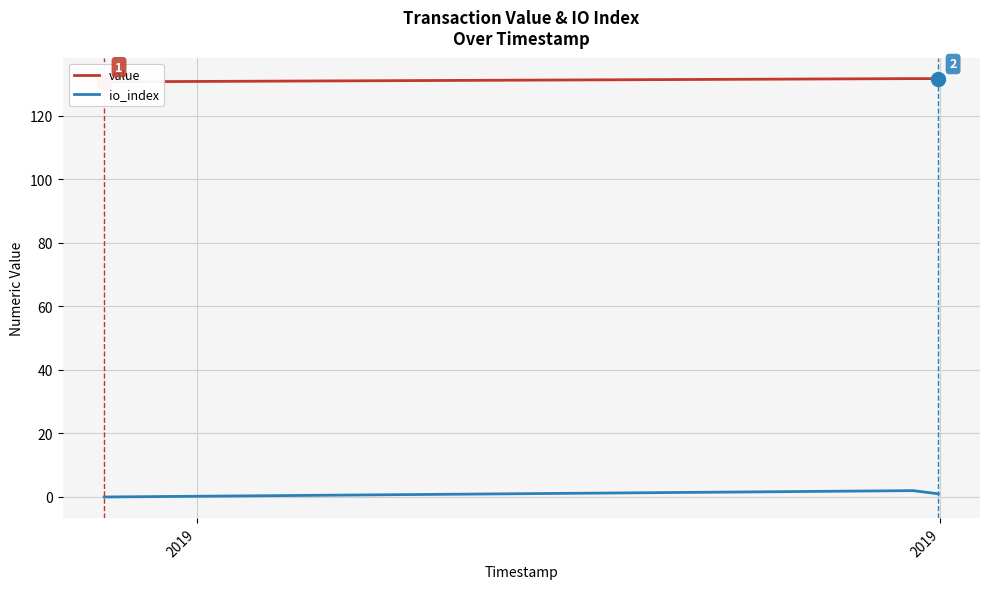

At how many categories does at least one series exceed 58?

4